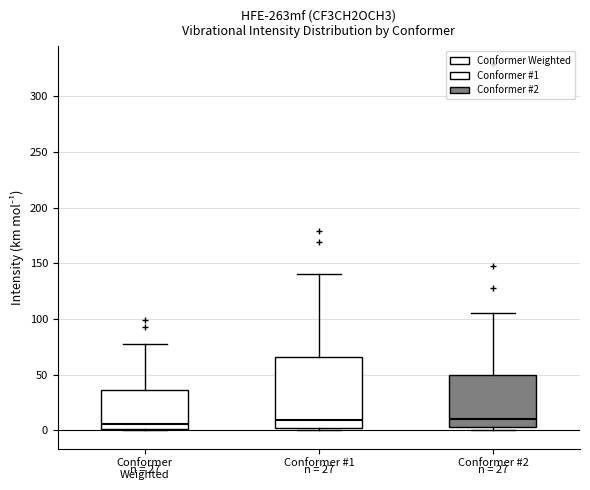

Comparing the boxes themselves (not the whiskers), which one is the tallest?

Conformer #1